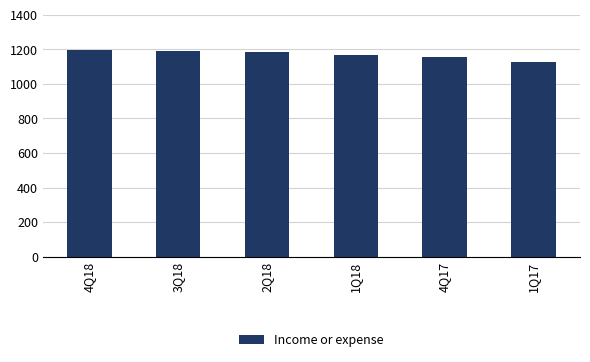

How many data points are less than 1182?

3